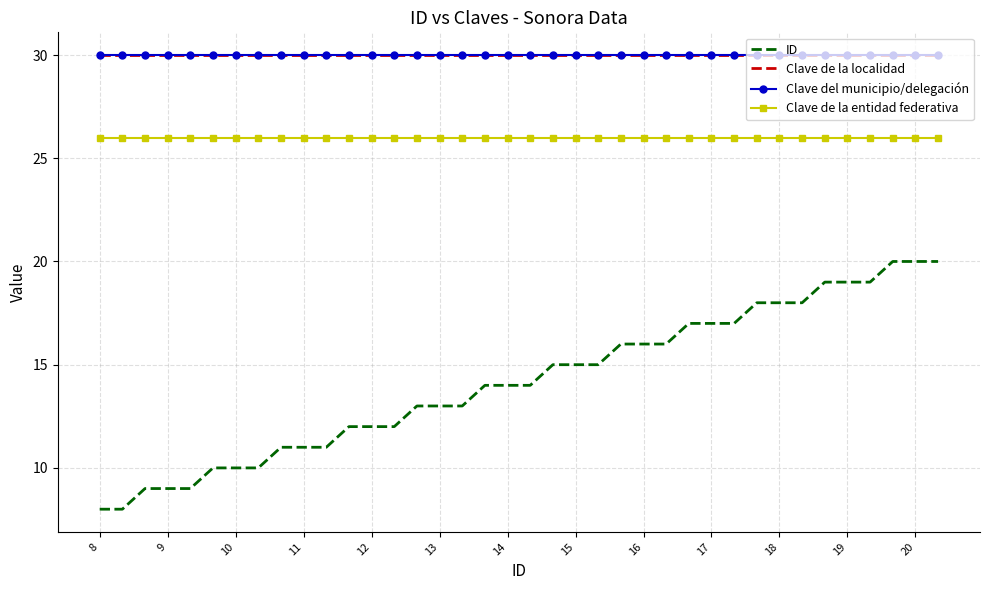

Which series has the widest spread of values?

ID